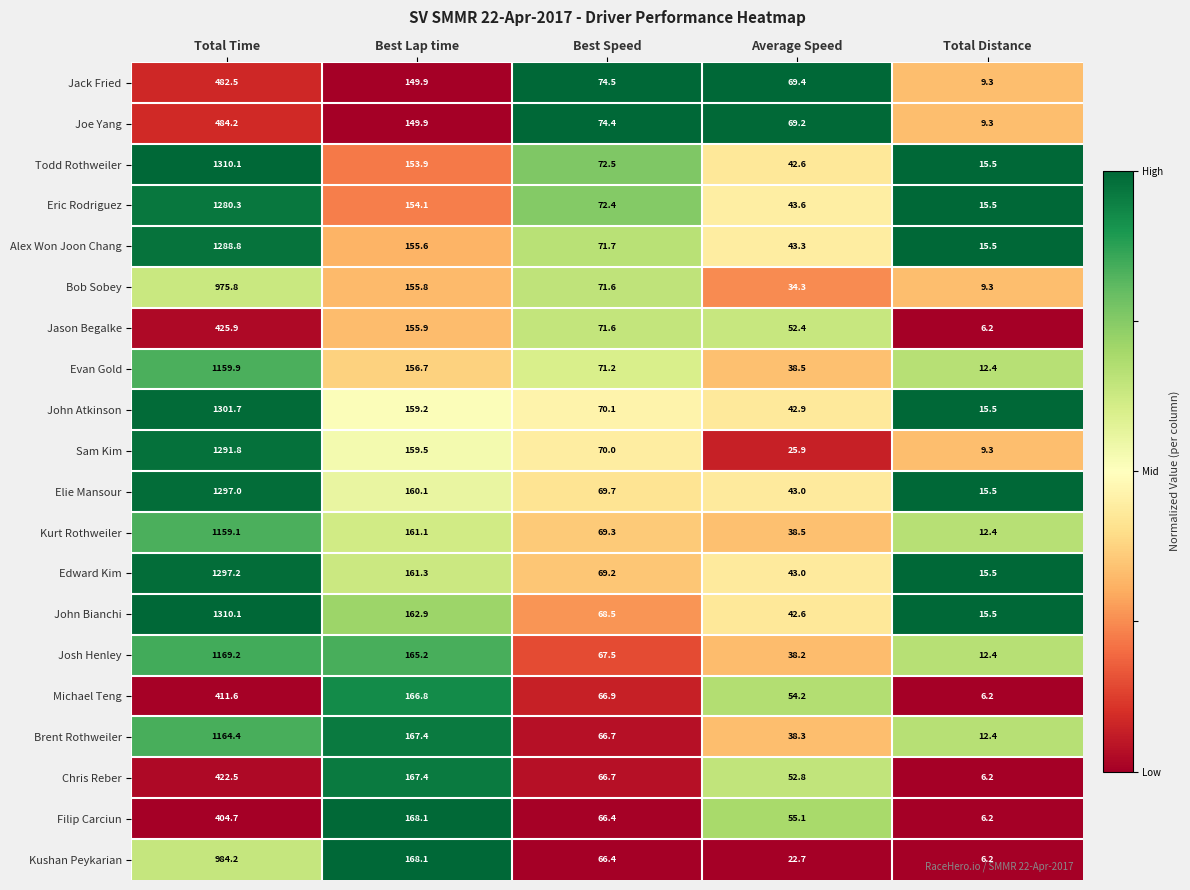

At which category is the sum across all series the highest?

Total Time